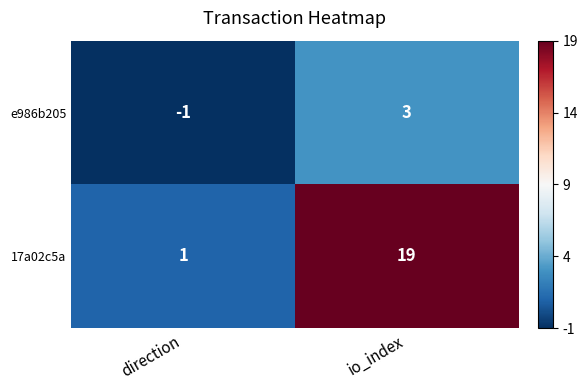

Which category has the lowest value across all series?

direction